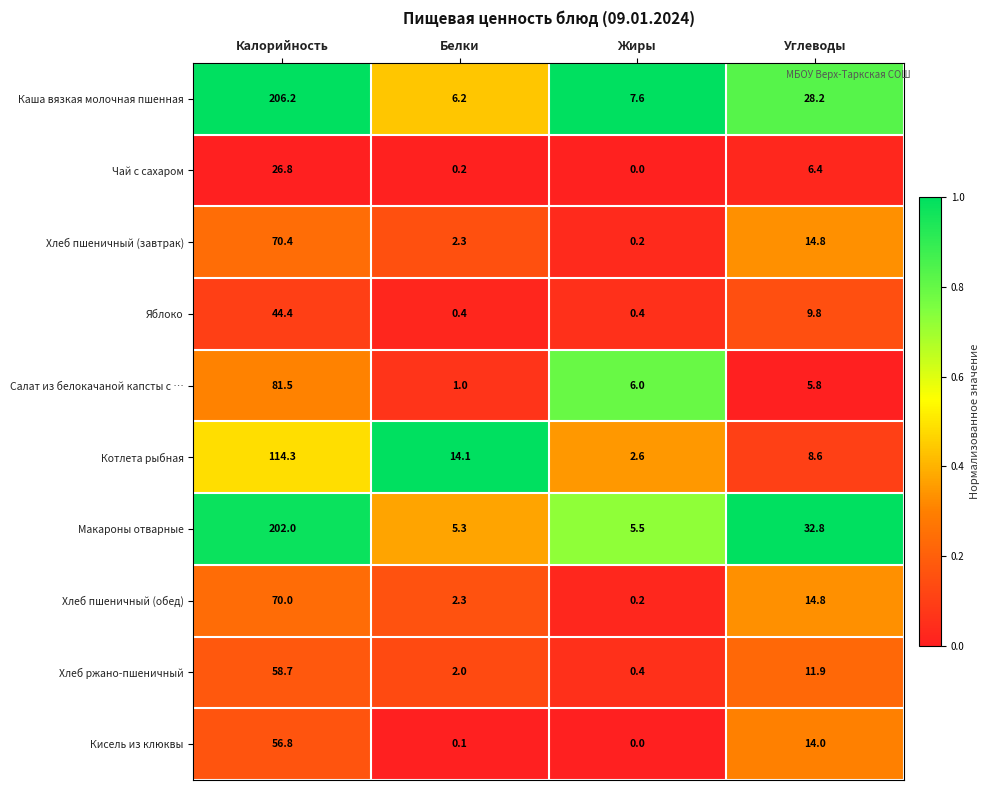

At Калорийность, list the series in order from smallest to largest.

Чай с сахаром, Яблоко, Кисель из клюквы, Хлеб ржано-пшеничный, Хлеб пшеничный (обед), Хлеб пшеничный (завтрак), Салат из белокачаной капсты с …, Котлета рыбная, Макароны отварные, Каша вязкая молочная пшенная